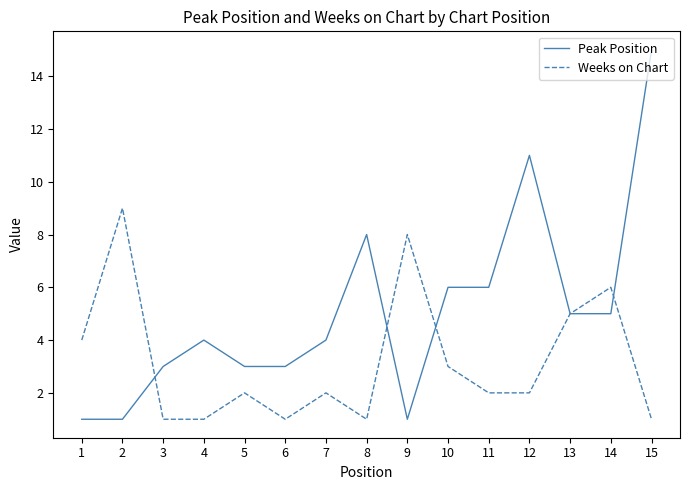

What is the total value across all series at 1?

5